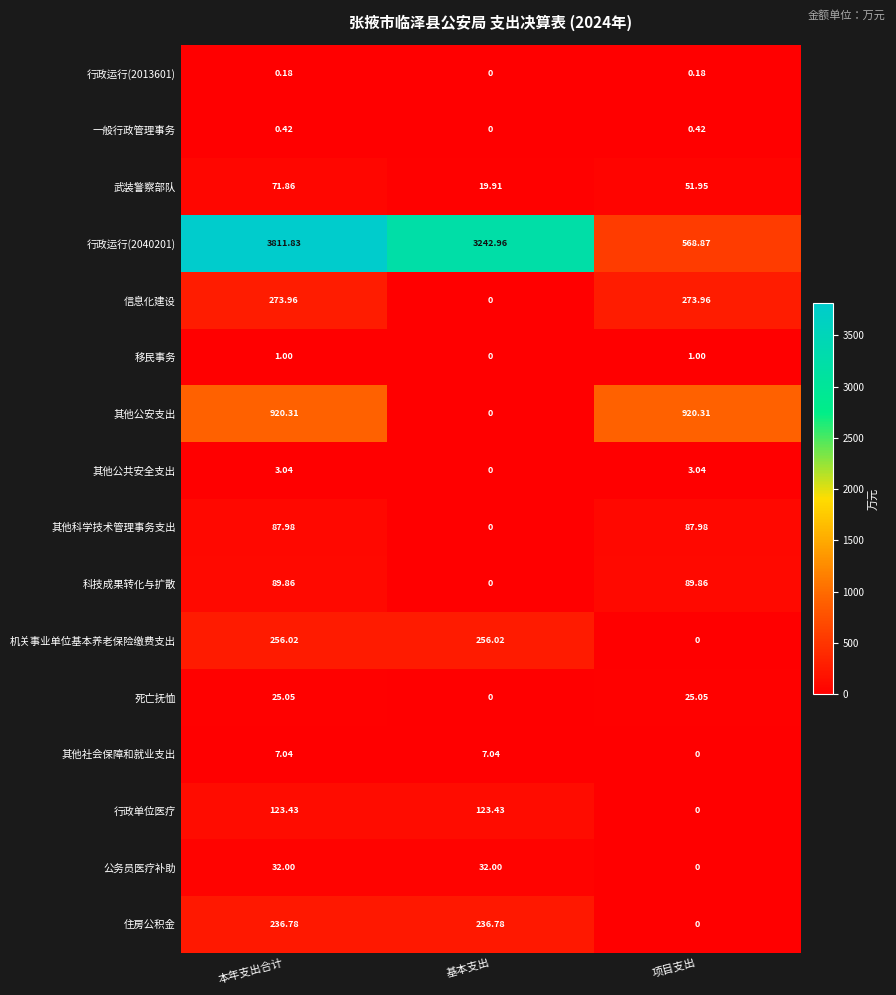

Which category has the highest value across all series?

本年支出合计